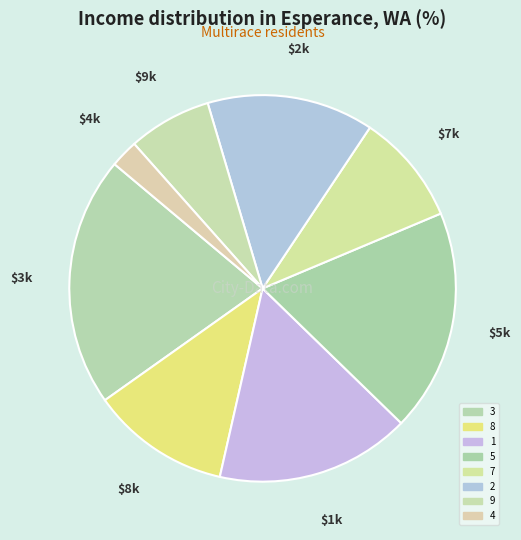

How many slices are in this pie chart?

8